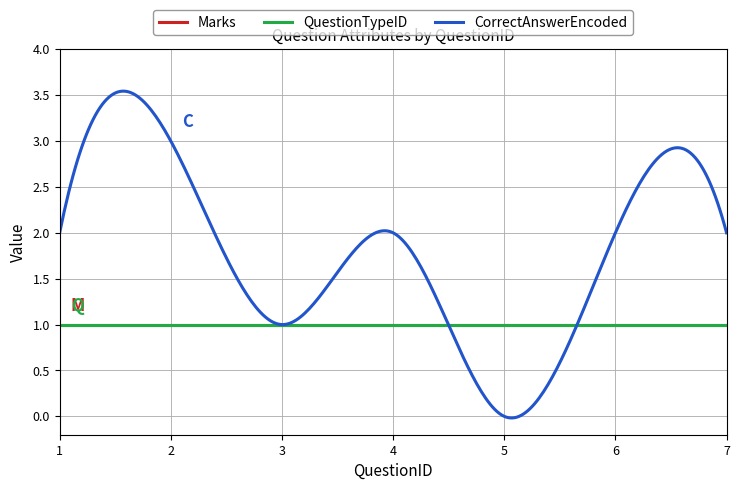

Does the chart display data point markers on the line(s)?

No